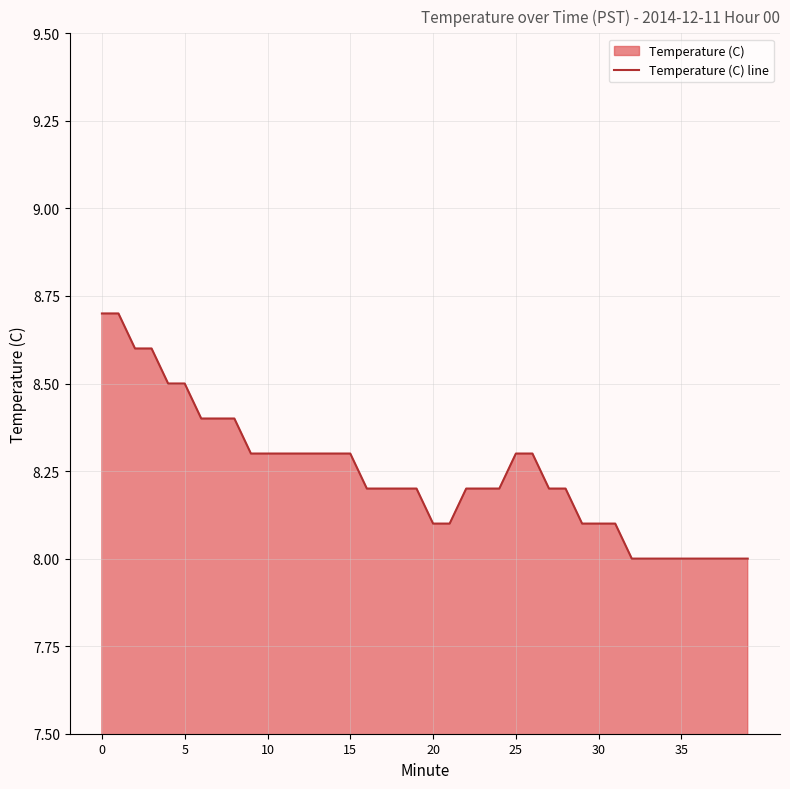

What is the greatest value displayed?

8.7